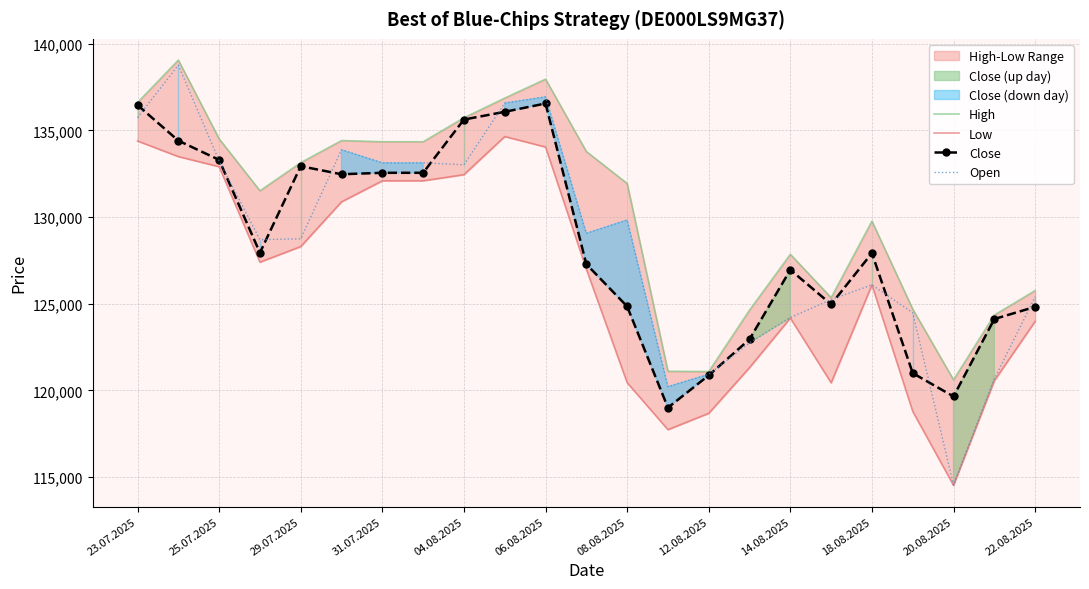

What is the maximum value shown in the chart?

139057